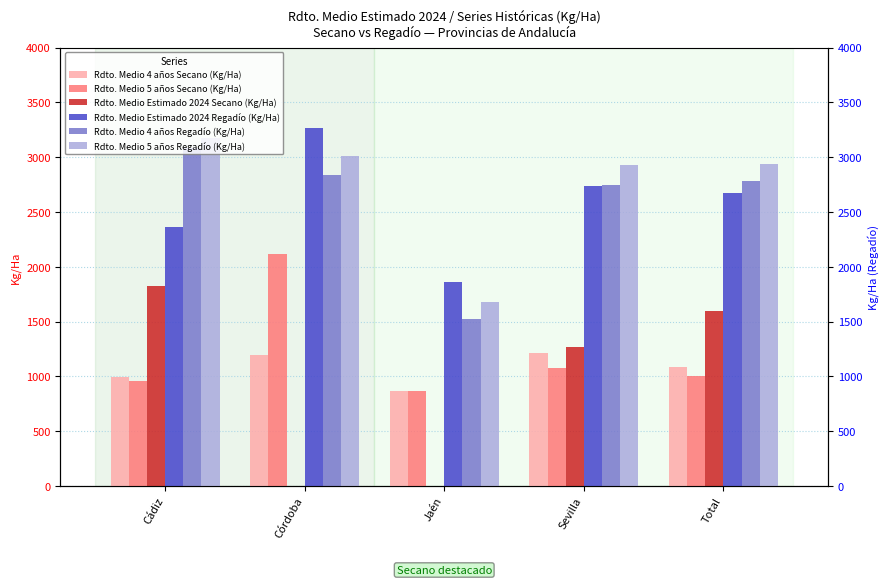

What is the spread (max minus min) of values at Cádiz?

2221.9